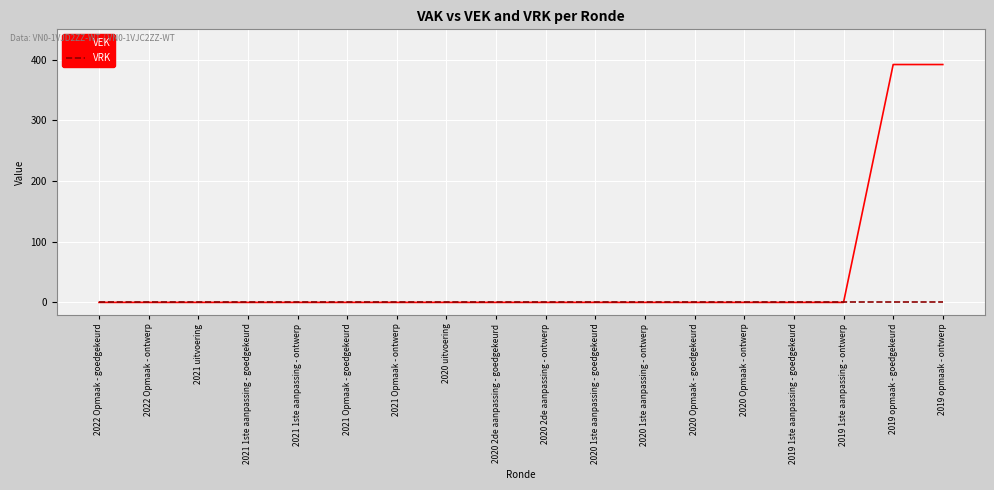

True or false: VEK has a value of 153 at 2020 2de aanpassing - ontwerp.

False